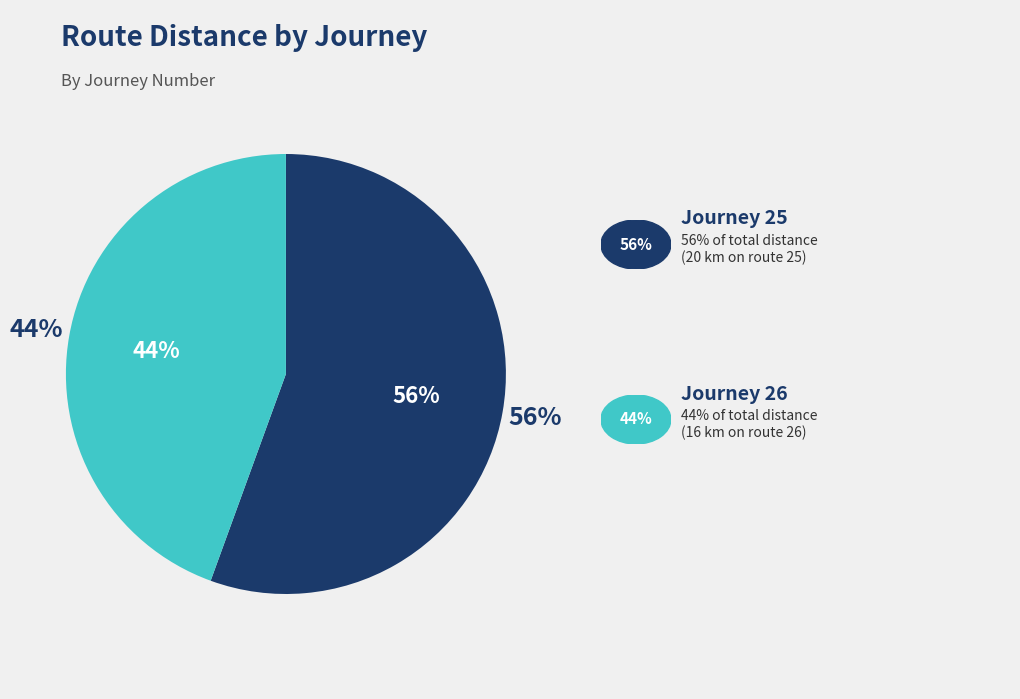

Is it true that 26 is 30% of the pie?

False